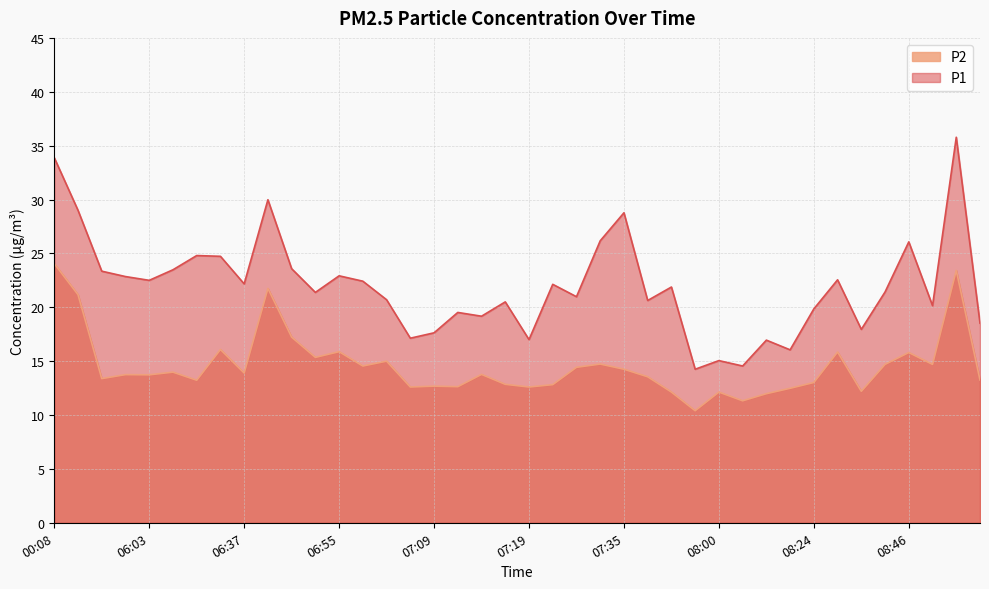

What position from the right is 07:17?

21